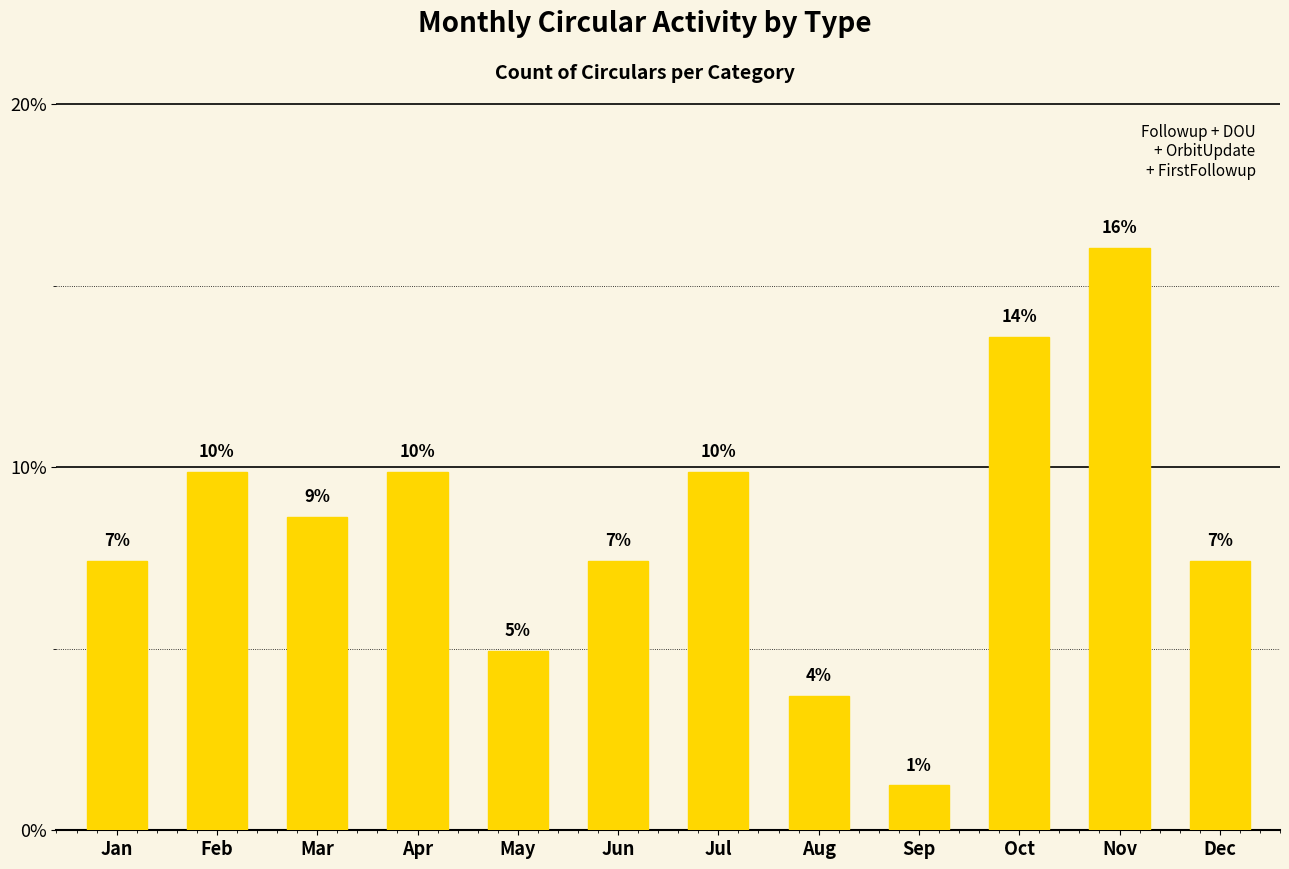

Reading left to right, transcribe all the data shown in this chart.

7.4	9.9	8.6	9.9	4.9	7.4	9.9	3.7	1.2	13.6	16.0	7.4